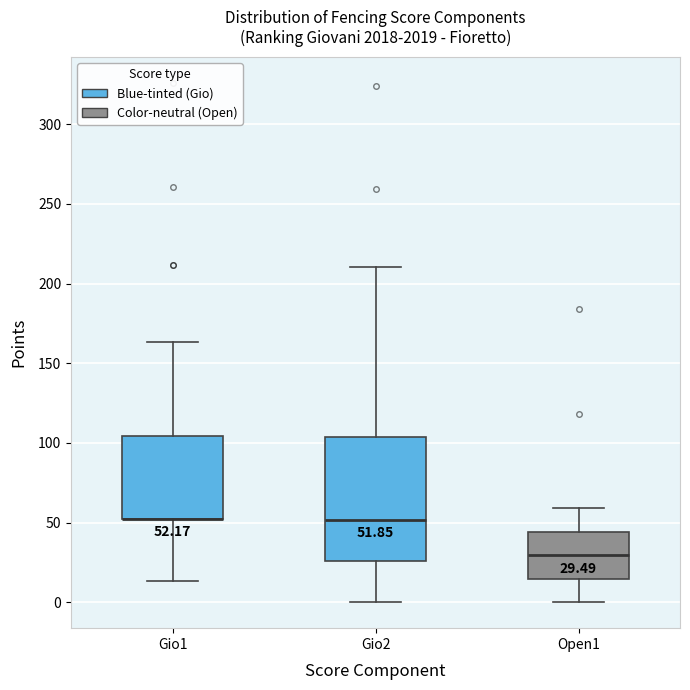

Comparing the boxes themselves (not the whiskers), which one is the tallest?

Gio2